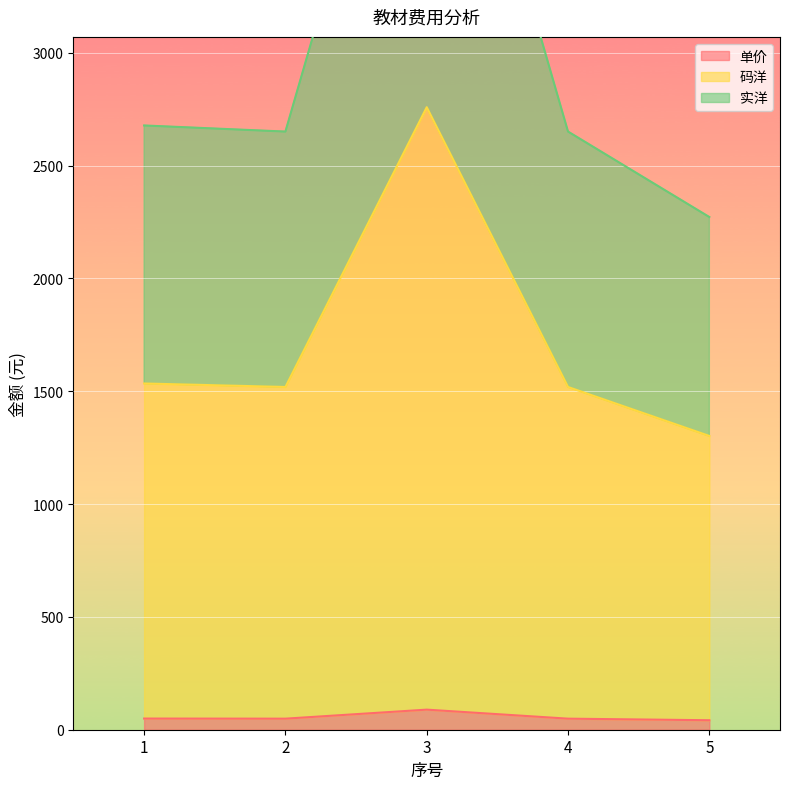

True or false: 实洋 and 单价 cross at least once.

False